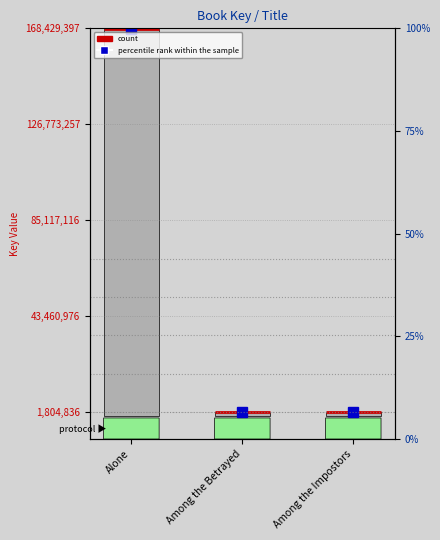

Which category has the highest value across all series?

Alone